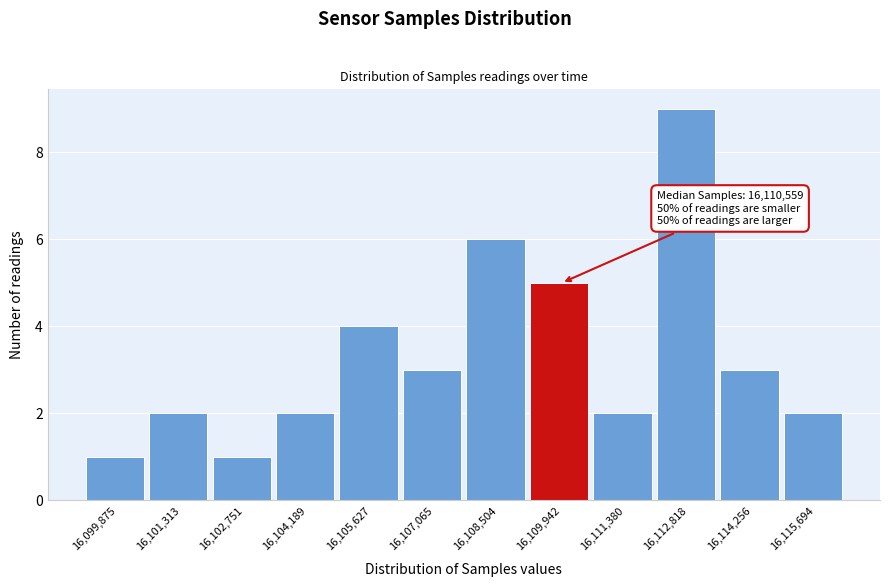

Reading left to right, what are all the values shown in this chart?

16,099,875=1	16,101,313=2	16,102,751=1	16,104,189=2	16,105,627=4	16,107,065=3	16,108,504=6	16,109,942=5	16,111,380=2	16,112,818=9	16,114,256=3	16,115,694=2